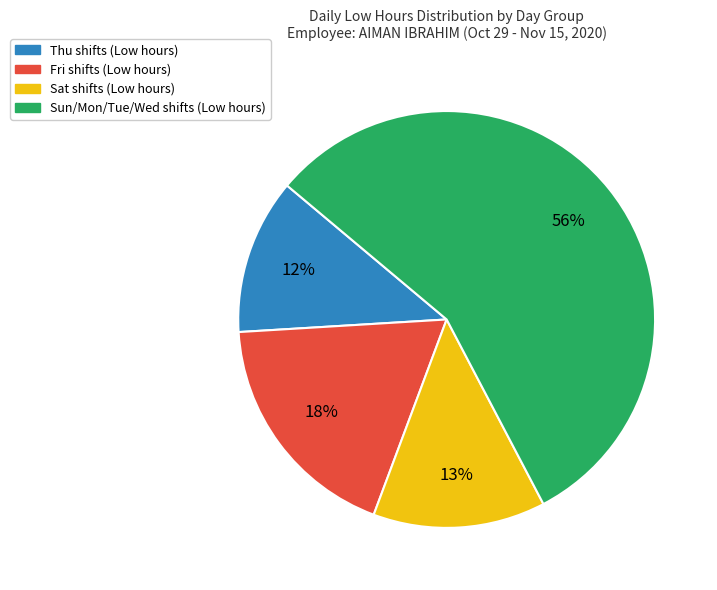

Is it true that Fri shifts (Low hours) is 18% of the pie?

True